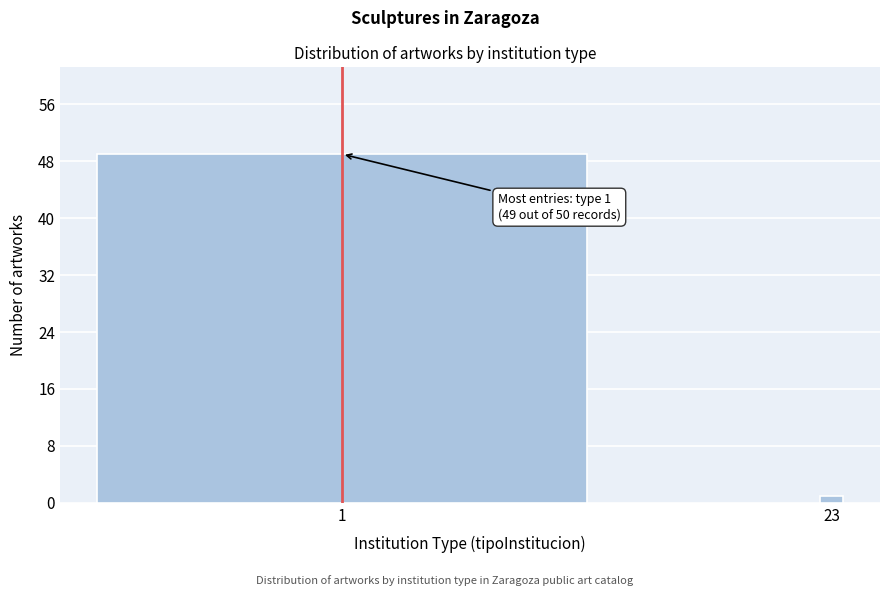

Reading left to right, list all the values displayed in this chart.

49	1